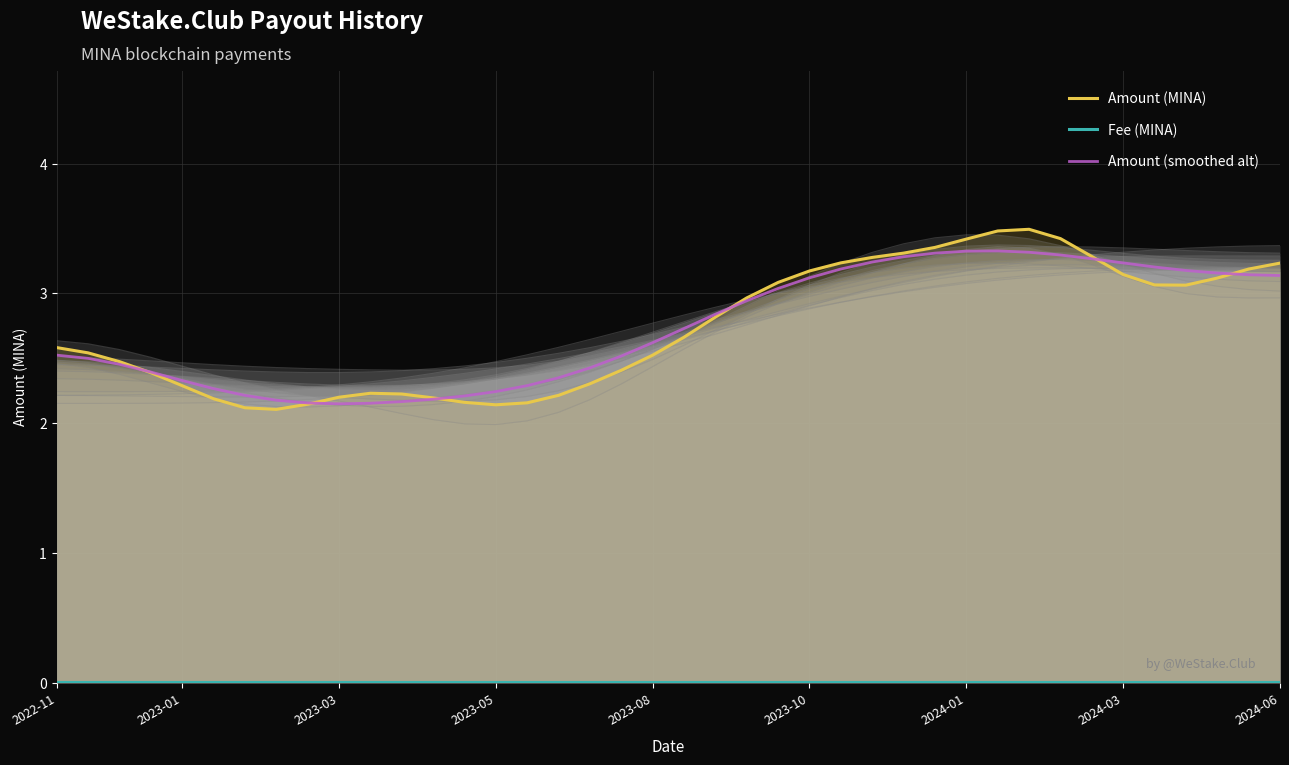

True or false: Fee (MINA) and Amount (smoothed alt) intersect in this chart.

False